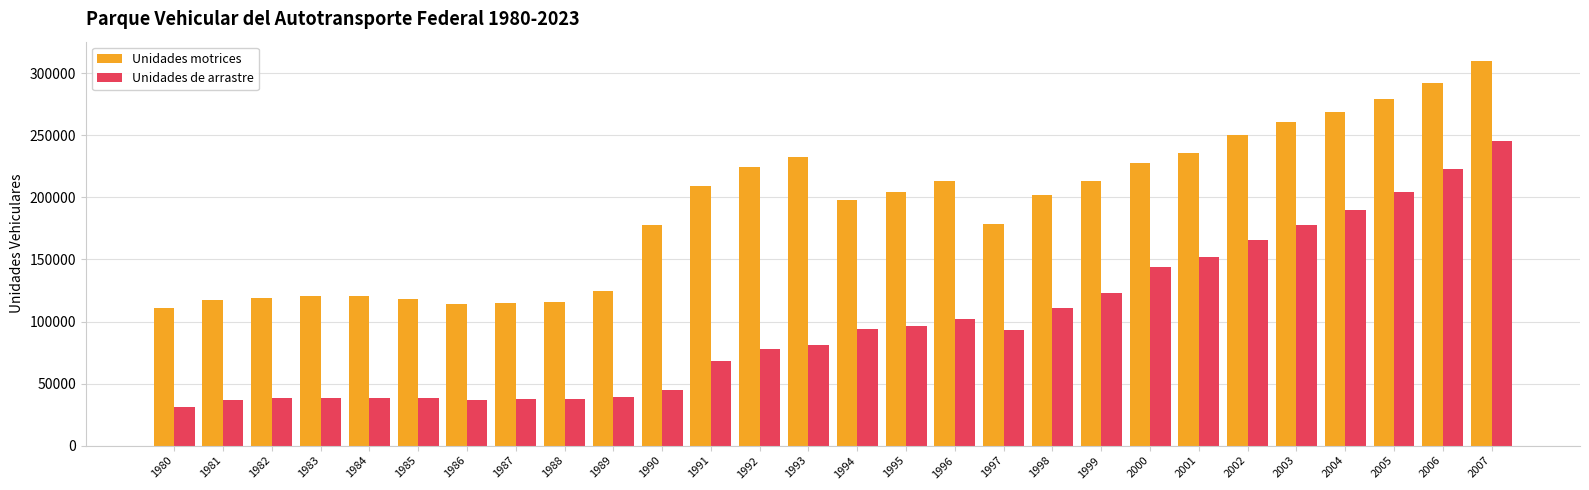

What is the total value across all series at 1987?

152337